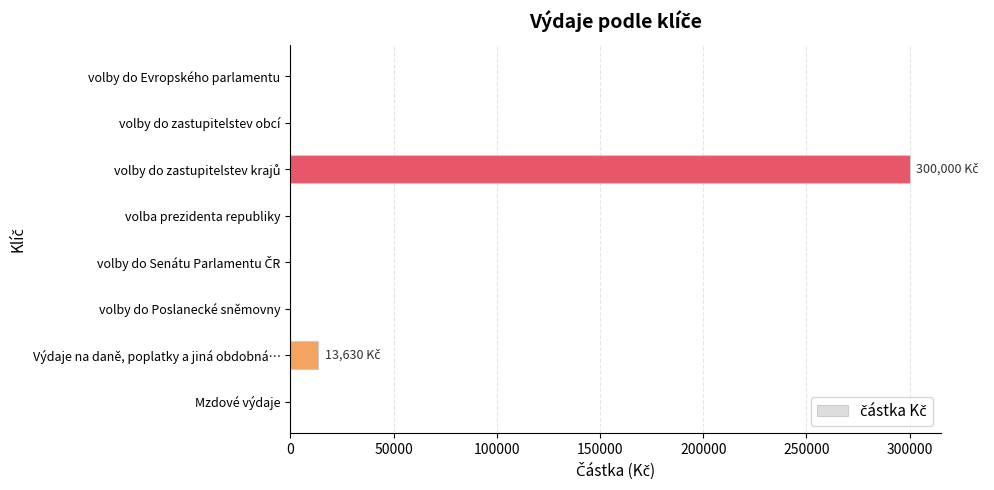

How many categories are shown in the chart?

8